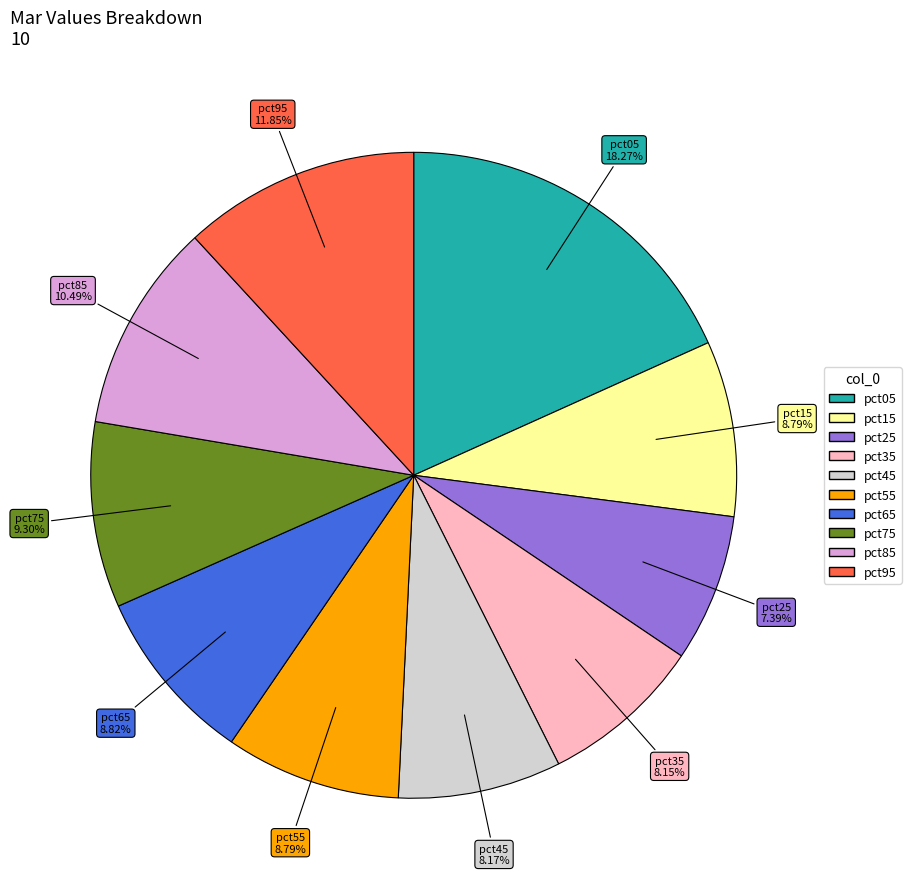

Is it true that pct85 is 10% of the pie?

True